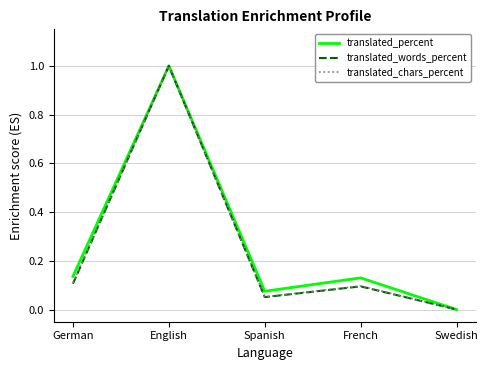

What value does the translated_chars_percent series have at English?

1.0